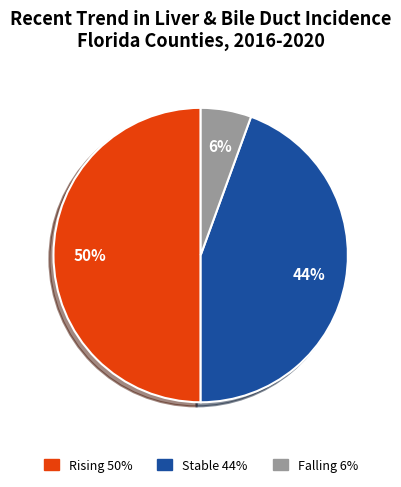

To the nearest percent, what is the difference between the largest and smallest slice percentages?

44%